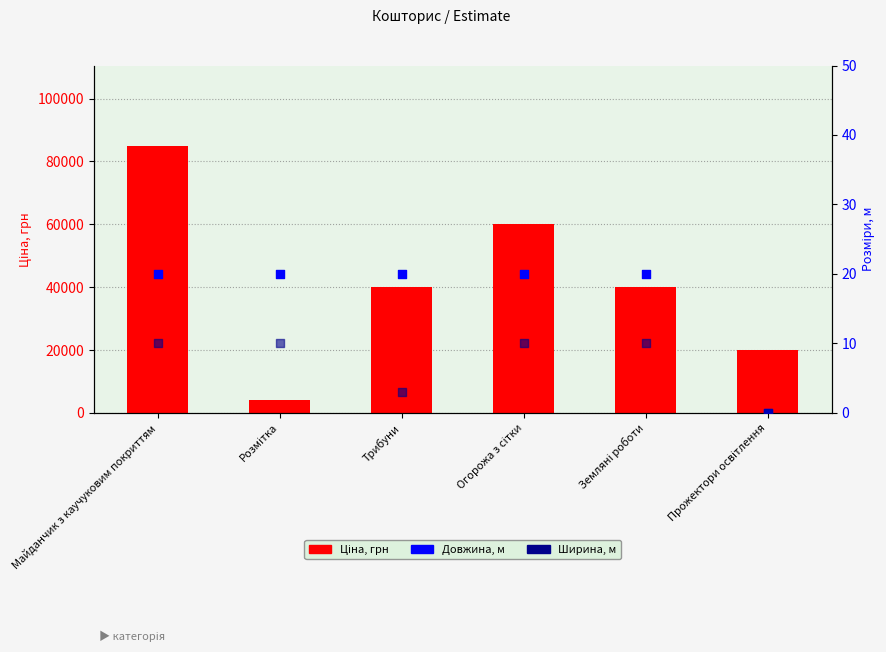

Which series has the largest Y range (max minus min)?

Ціна